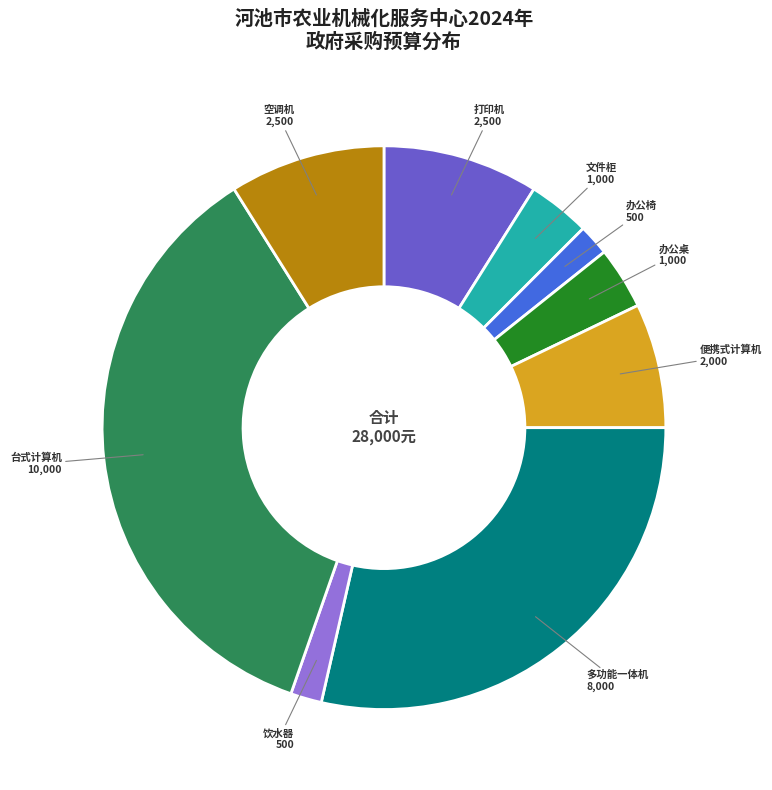

How many segments does this pie chart have?

9